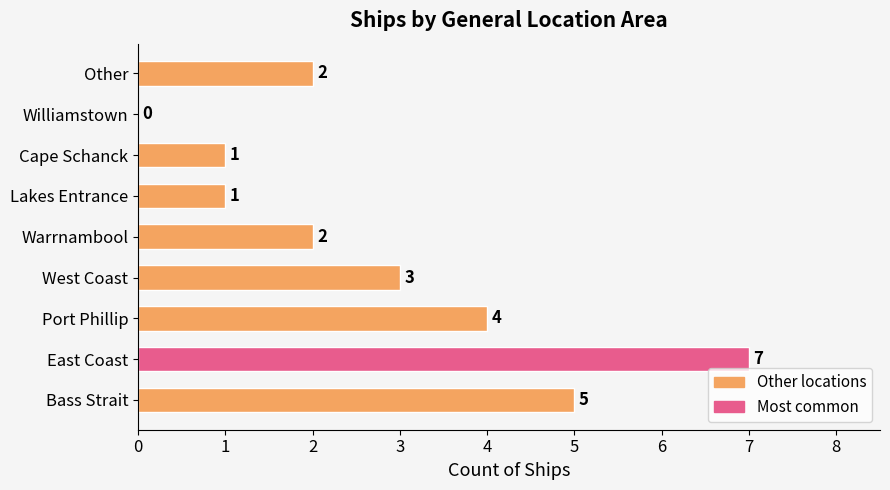

What is the greatest value displayed?

7